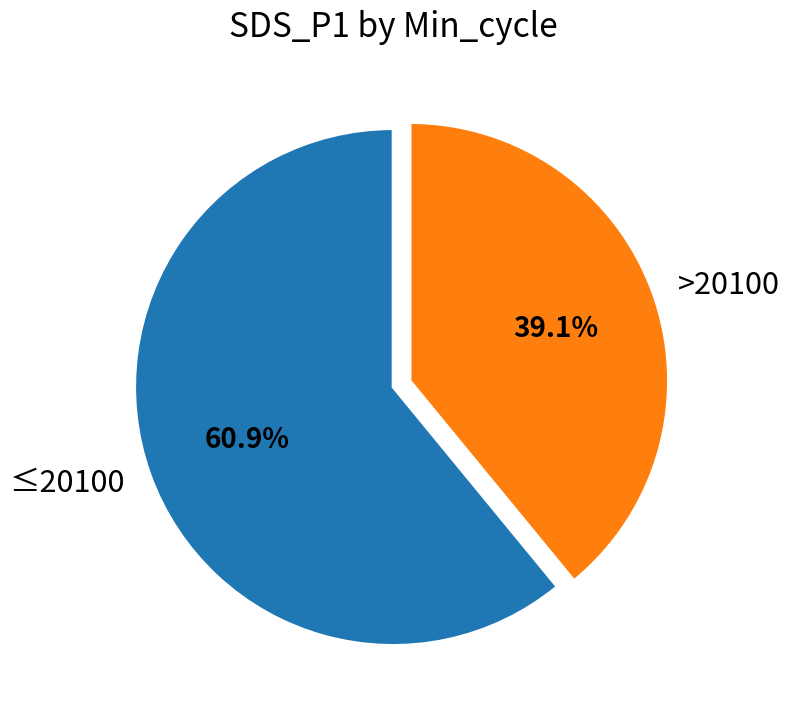

Is there any slice that represents more than half of the pie?

Yes